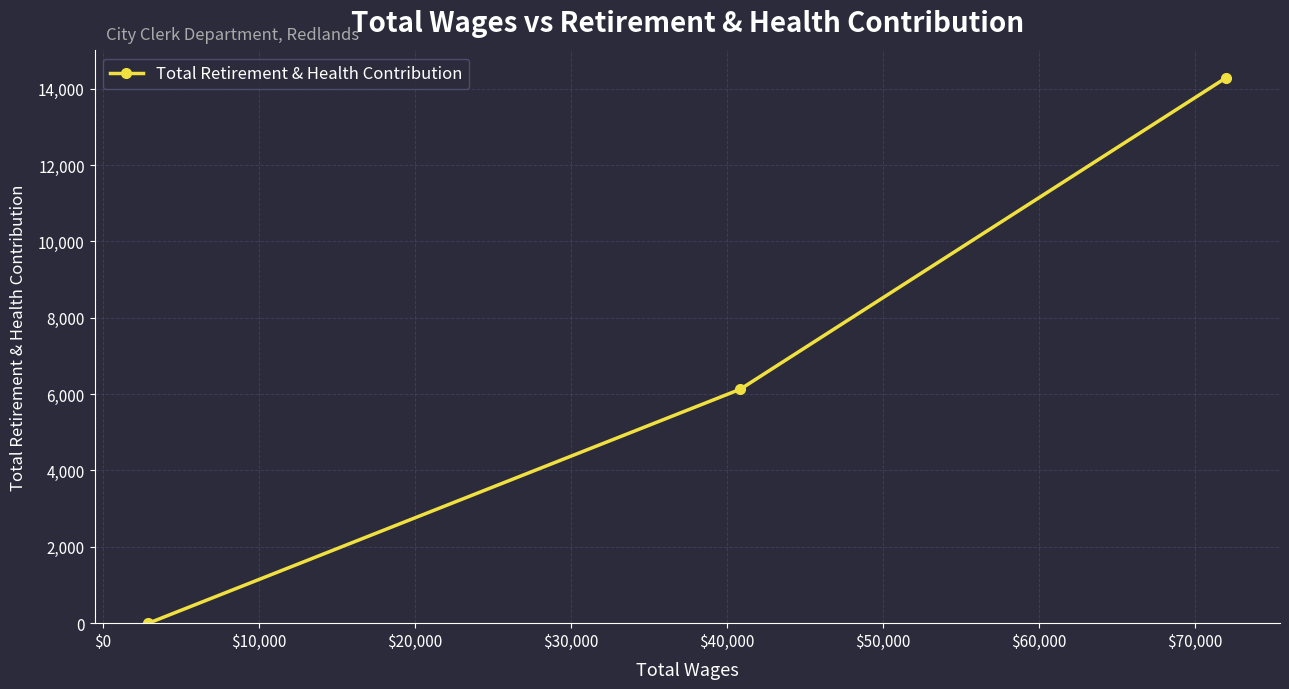

Reading right to left, list all the values displayed in this chart.

14287	6126	0